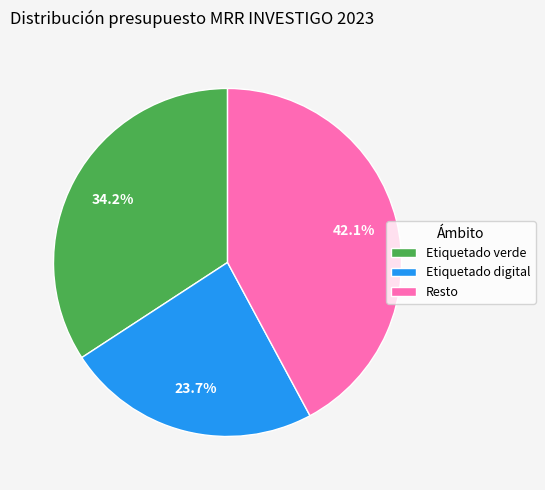

To the nearest percent, what portion does Resto represent?

42%